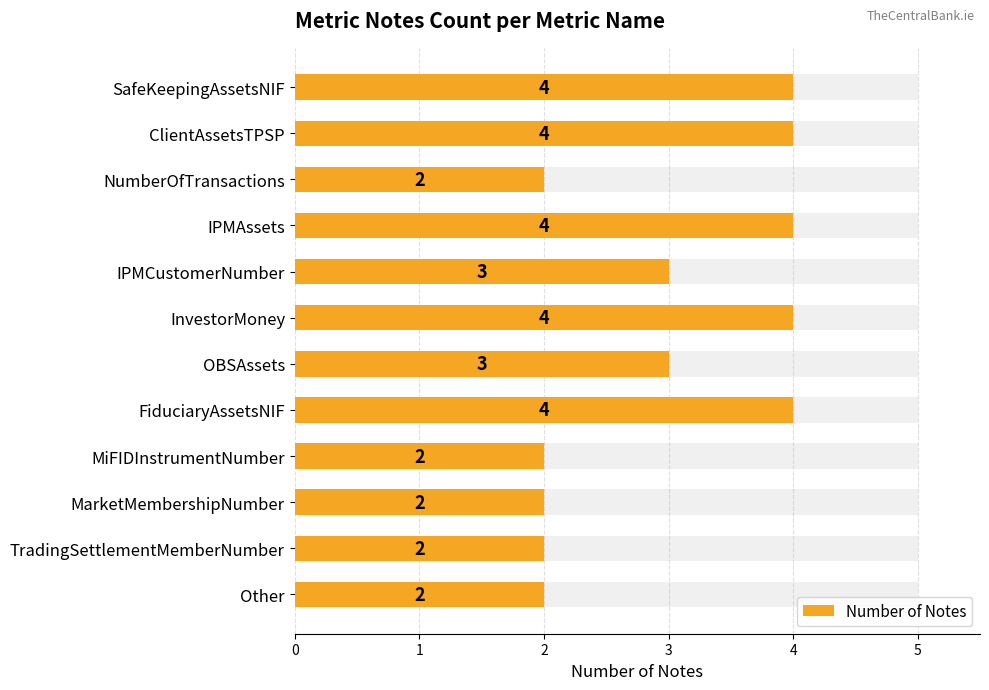

Approximately how many times larger is the value at IPMAssets compared to TradingSettlementMemberNumber?

2.0